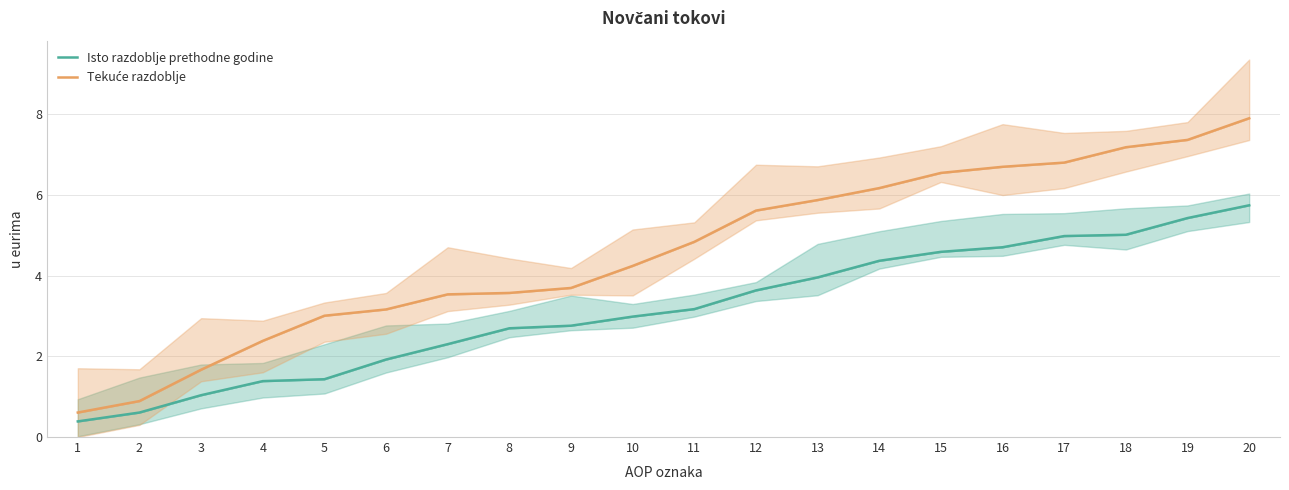

Reading right to left, list all the values displayed in this chart.

Isto razdoblje prethodne godine: 5.7	5.4	5.0	5.0	4.7	4.6	4.4	4.0	3.6	3.2	3.0	2.8	2.7	2.3	1.9	1.4	1.4	1.0	0.6	0.4
Tekuće razdoblje: 7.9	7.4	7.2	6.8	6.7	6.5	6.2	5.9	5.6	4.8	4.2	3.7	3.6	3.5	3.2	3.0	2.4	1.7	0.9	0.6